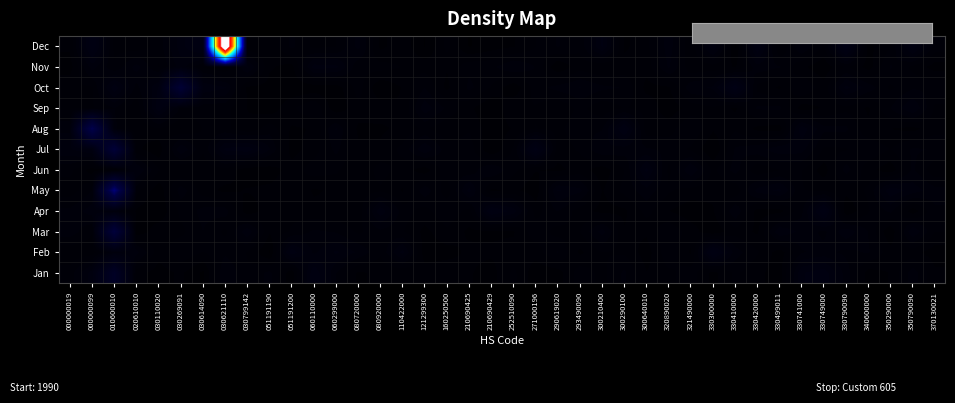

Reading left to right, transcribe all the data shown in this chart.

Jan: 000000019=18.6	000000099=29.0	010600010=72.3	020610010=15.2	030110020=11.9	030269091=14.3	030614090=9.5	030621110=23.7	030799142=17.7	051191190=21.4	051191200=11.0	060110000=34.2	060299000=20.5	080720000=13.0	080920000=14.6	110422000=13.8	121299300=15.3	160250500=16.0	210690425=14.0	210690429=12.1	252510090=17.9	271000196=11.3	290619020=11.9	293490090=19.0	300210400=16.0	300290100=21.1	300640010=13.8	320890020=16.2	321490000=18.7	330300000=12.3	330410000=17.7	330420000=14.5	330499011=11.8	330741000=30.2	330749000=32.9	330790090=22.1	340600000=12.1	350290000=13.8	350790090=22.3	370130021=14.4
Feb: 000000019=14.3	000000099=15.0	010600010=26.0	020610010=25.0	030110020=15.0	030269091=20.1	030614090=16.9	030621110=19.7	030799142=16.8	051191190=9.8	051191200=33.2	060110000=23.0	060299000=27.9	080720000=23.2	080920000=17.5	110422000=28.5	121299300=11.7	160250500=12.2	210690425=14.4	210690429=14.3	252510090=14.8	271000196=15.2	290619020=20.7	293490090=12.8	300210400=17.0	300290100=16.4	300640010=11.8	320890020=19.8	321490000=13.0	330300000=38.0	330410000=22.0	330420000=17.4	330499011=11.7	330741000=20.1	330749000=21.6	330790090=19.5	340600000=20.8	350290000=15.1	350790090=14.8	370130021=11.7
Mar: 000000019=22.5	000000099=17.3	010600010=114.7	020610010=11.3	030110020=15.7	030269091=16.0	030614090=20.4	030621110=16.1	030799142=26.5	051191190=14.1	051191200=17.4	060110000=21.1	060299000=20.0	080720000=16.3	080920000=19.4	110422000=17.3	121299300=12.6	160250500=16.1	210690425=12.9	210690429=12.9	252510090=13.2	271000196=19.2	290619020=15.7	293490090=16.9	300210400=25.4	300290100=13.9	300640010=14.3	320890020=19.9	321490000=15.3	330300000=11.0	330410000=15.7	330420000=13.0	330499011=27.0	330741000=22.7	330749000=19.6	330790090=26.2	340600000=20.3	350290000=10.5	350790090=27.2	370130021=17.1
Apr: 000000019=21.3	000000099=25.7	010600010=24.8	020610010=13.0	030110020=10.8	030269091=18.0	030614090=21.5	030621110=22.1	030799142=11.3	051191190=15.8	051191200=16.0	060110000=14.6	060299000=14.2	080720000=14.5	080920000=29.9	110422000=18.8	121299300=15.6	160250500=20.2	210690425=15.4	210690429=34.7	252510090=29.4	271000196=15.6	290619020=20.6	293490090=15.1	300210400=12.4	300290100=12.9	300640010=18.3	320890020=13.7	321490000=11.5	330300000=13.1	330410000=23.3	330420000=12.1	330499011=12.2	330741000=19.6	330749000=37.6	330790090=10.5	340600000=16.7	350290000=21.3	350790090=11.4	370130021=19.9
May: 000000019=14.8	000000099=20.4	010600010=173.6	020610010=18.1	030110020=11.2	030269091=22.3	030614090=15.3	030621110=12.7	030799142=13.9	051191190=14.6	051191200=16.5	060110000=13.1	060299000=14.2	080720000=15.2	080920000=16.5	110422000=13.3	121299300=22.8	160250500=14.8	210690425=28.4	210690429=12.6	252510090=14.6	271000196=11.2	290619020=27.6	293490090=24.9	300210400=13.4	300290100=18.1	300640010=22.6	320890020=17.5	321490000=15.5	330300000=14.8	330410000=14.4	330420000=25.1	330499011=28.1	330741000=17.2	330749000=16.5	330790090=14.6	340600000=17.6	350290000=29.9	350790090=25.7	370130021=21.7
Jun: 000000019=18.0	000000099=11.7	010600010=13.4	020610010=27.4	030110020=17.3	030269091=13.4	030614090=14.4	030621110=15.9	030799142=11.3	051191190=11.4	051191200=15.3	060110000=18.9	060299000=17.7	080720000=13.6	080920000=18.6	110422000=15.5	121299300=11.5	160250500=19.3	210690425=18.0	210690429=24.2	252510090=17.9	271000196=13.8	290619020=12.7	293490090=15.1	300210400=11.4	300290100=17.0	300640010=31.7	320890020=16.0	321490000=27.3	330300000=16.2	330410000=21.9	330420000=14.4	330499011=16.9	330741000=17.1	330749000=11.8	330790090=21.9	340600000=14.9	350290000=11.2	350790090=21.1	370130021=14.3
Jul: 000000019=26.7	000000099=30.9	010600010=108.5	020610010=14.5	030110020=11.0	030269091=27.0	030614090=17.5	030621110=31.5	030799142=33.2	051191190=24.2	051191200=12.0	060110000=15.5	060299000=21.4	080720000=14.6	080920000=14.3	110422000=18.0	121299300=26.8	160250500=18.5	210690425=19.1	210690429=10.1	252510090=17.6	271000196=39.7	290619020=15.2	293490090=17.5	300210400=23.8	300290100=22.2	300640010=20.9	320890020=19.4	321490000=16.4	330300000=10.2	330410000=20.9	330420000=22.4	330499011=26.2	330741000=25.4	330749000=16.4	330790090=16.7	340600000=20.1	350290000=16.9	350790090=20.9	370130021=20.2
Aug: 000000019=23.1	000000099=142.2	010600010=21.4	020610010=14.1	030110020=16.8	030269091=13.5	030614090=17.2	030621110=18.1	030799142=14.0	051191190=19.0	051191200=13.0	060110000=13.9	060299000=24.2	080720000=12.6	080920000=13.0	110422000=14.4	121299300=17.7	160250500=14.1	210690425=16.6	210690429=11.5	252510090=13.9	271000196=17.1	290619020=16.1	293490090=19.4	300210400=20.1	300290100=34.8	300640010=14.9	320890020=15.4	321490000=20.5	330300000=14.1	330410000=16.5	330420000=12.7	330499011=11.7	330741000=29.5	330749000=21.2	330790090=21.1	340600000=14.4	350290000=13.6	350790090=12.5	370130021=15.6
Sep: 000000019=16.3	000000099=16.6	010600010=20.4	020610010=14.1	030110020=33.0	030269091=19.7	030614090=18.0	030621110=18.1	030799142=13.6	051191190=11.2	051191200=16.4	060110000=20.4	060299000=10.7	080720000=16.2	080920000=15.5	110422000=13.7	121299300=26.2	160250500=19.6	210690425=14.5	210690429=10.1	252510090=16.9	271000196=16.7	290619020=13.7	293490090=18.1	300210400=14.5	300290100=17.1	300640010=16.0	320890020=11.5	321490000=15.0	330300000=16.7	330410000=12.9	330420000=20.9	330499011=21.3	330741000=11.9	330749000=13.9	330790090=16.1	340600000=13.0	350290000=20.4	350790090=27.5	370130021=16.4
Oct: 000000019=16.4	000000099=16.6	010600010=33.2	020610010=18.9	030110020=31.1	030269091=102.5	030614090=30.4	030621110=27.5	030799142=13.0	051191190=12.3	051191200=10.7	060110000=11.3	060299000=11.6	080720000=18.6	080920000=10.6	110422000=13.9	121299300=20.4	160250500=12.5	210690425=21.4	210690429=16.7	252510090=10.8	271000196=18.8	290619020=21.6	293490090=23.9	300210400=21.2	300290100=20.2	300640010=12.5	320890020=13.1	321490000=22.6	330300000=24.4	330410000=40.6	330420000=16.0	330499011=13.1	330741000=20.6	330749000=14.9	330790090=28.3	340600000=22.5	350290000=16.3	350790090=19.9	370130021=19.8
Nov: 000000019=12.0	000000099=25.4	010600010=17.5	020610010=25.4	030110020=16.7	030269091=25.5	030614090=16.6	030621110=13.4	030799142=28.1	051191190=14.1	051191200=12.3	060110000=28.8	060299000=28.2	080720000=18.0	080920000=18.4	110422000=16.8	121299300=15.8	160250500=14.0	210690425=19.4	210690429=19.5	252510090=23.7	271000196=20.3	290619020=10.6	293490090=15.5	300210400=13.7	300290100=14.9	300640010=14.9	320890020=24.2	321490000=14.6	330300000=15.3	330410000=13.4	330420000=22.3	330499011=20.7	330741000=14.3	330749000=11.0	330790090=17.6	340600000=11.8	350290000=20.9	350790090=16.1	370130021=12.0
Dec: 000000019=14.3	000000099=37.3	010600010=16.0	020610010=14.8	030110020=18.5	030269091=29.2	030614090=37.8	030621110=1025.0	030799142=14.4	051191190=14.1	051191200=21.3	060110000=16.0	060299000=16.9	080720000=25.0	080920000=12.6	110422000=15.9	121299300=10.0	160250500=18.2	210690425=10.0	210690429=12.0	252510090=13.3	271000196=16.9	290619020=20.7	293490090=17.8	300210400=31.1	300290100=12.9	300640010=15.8	320890020=25.9	321490000=14.2	330300000=30.4	330410000=9.7	330420000=34.4	330499011=13.2	330741000=23.9	330749000=16.5	330790090=40.7	340600000=12.5	350290000=16.8	350790090=33.3	370130021=19.0